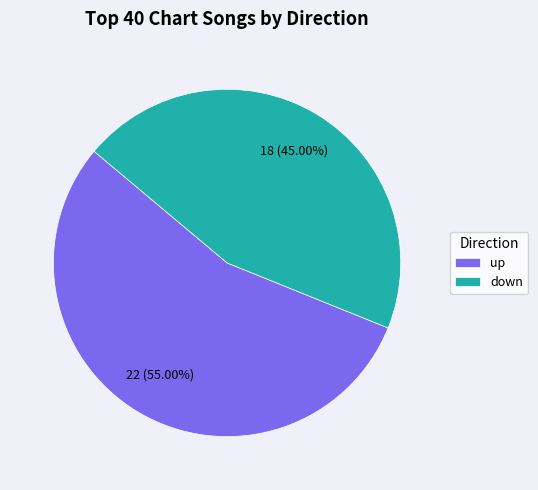

Combined, what portion of the pie is down and up?

100.0%